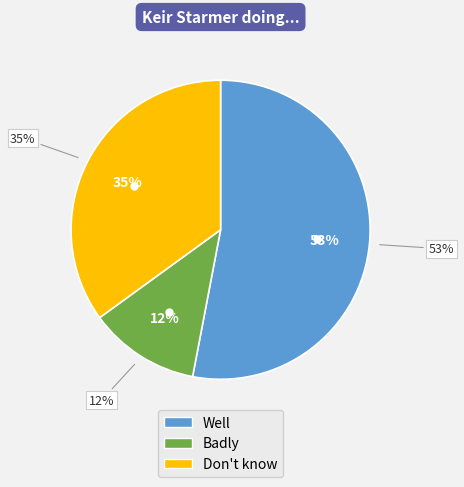

To the nearest percent, what percentage of the pie is Well?

53%